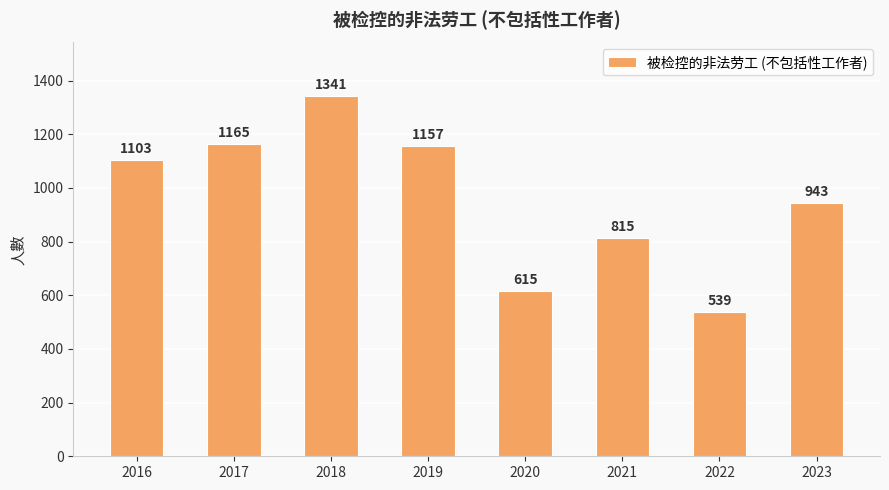

What is the sum of the values at 2020 and 2017?

1780